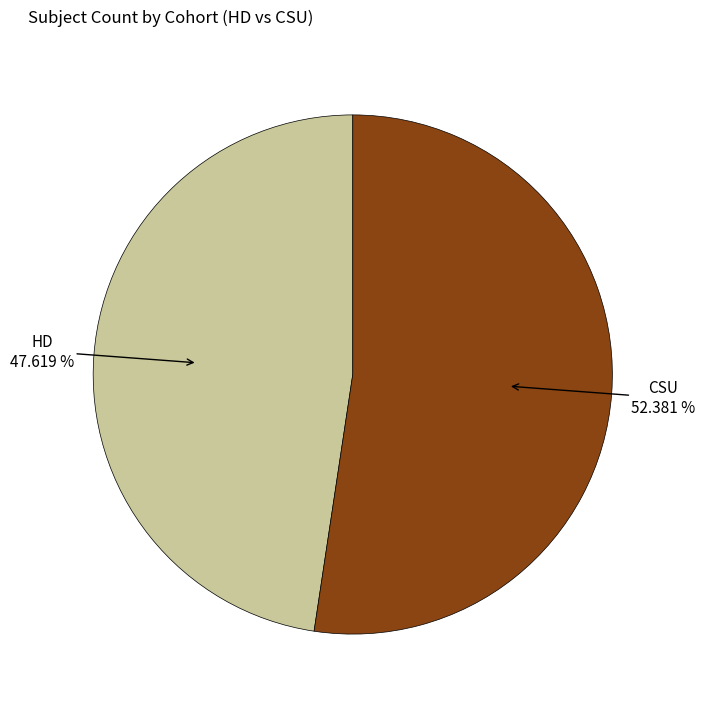

What percentage is the CSU slice, to the nearest percent?

52%